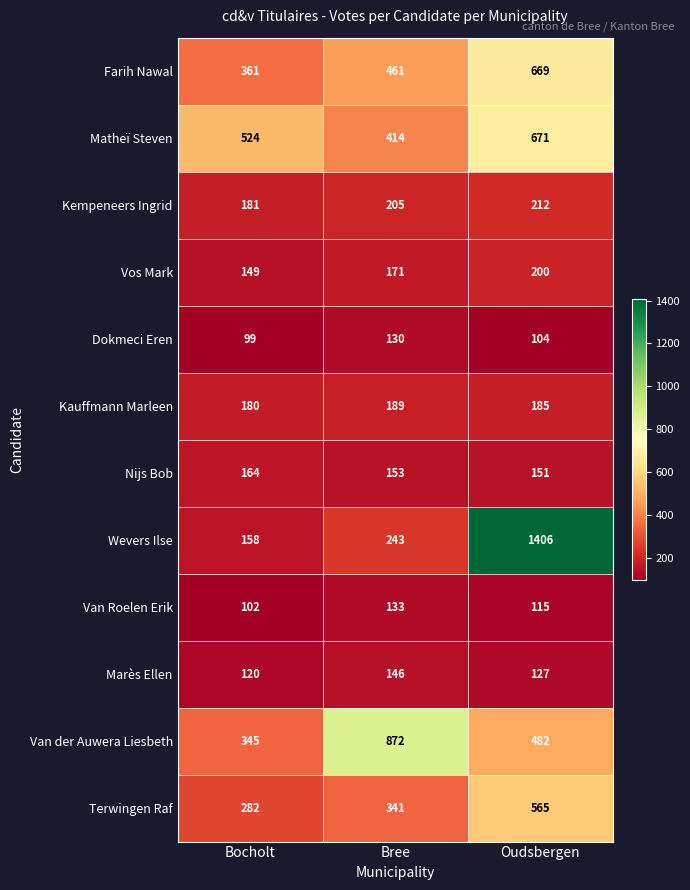

At Oudsbergen, list the series in order from largest to smallest.

Wevers Ilse, Matheï Steven, Farih Nawal, Terwingen Raf, Van der Auwera Liesbeth, Kempeneers Ingrid, Vos Mark, Kauffmann Marleen, Nijs Bob, Marès Ellen, Van Roelen Erik, Dokmeci Eren